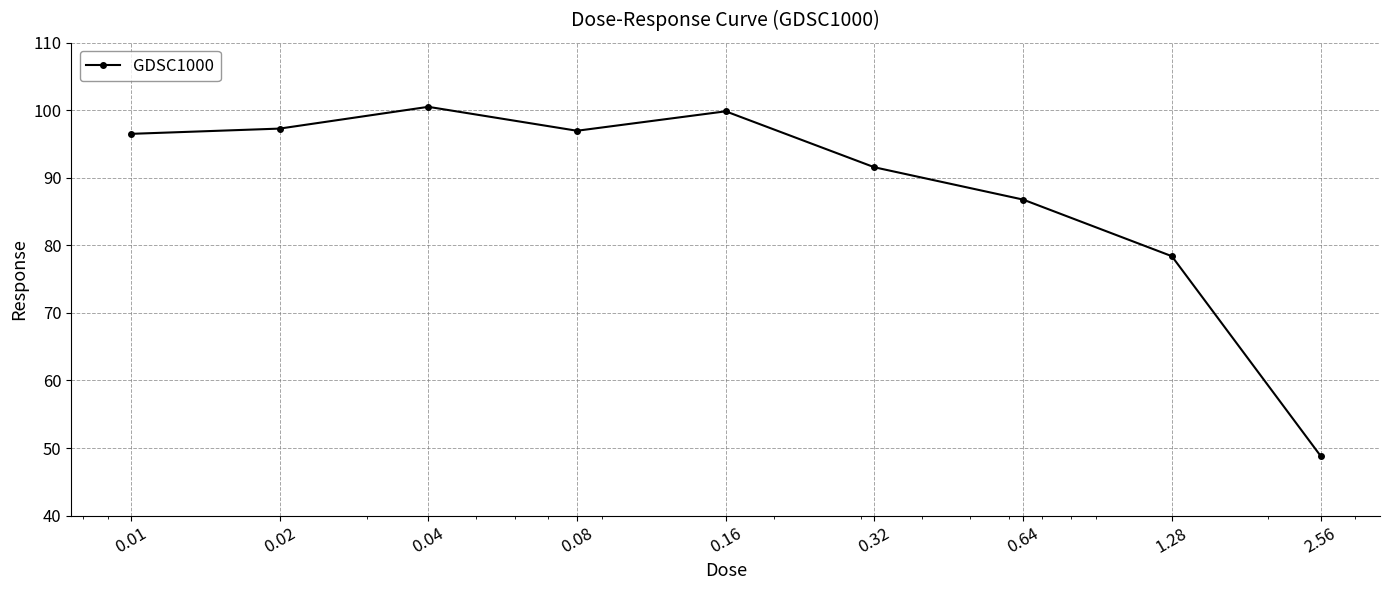

What is the sum of all values?

796.8